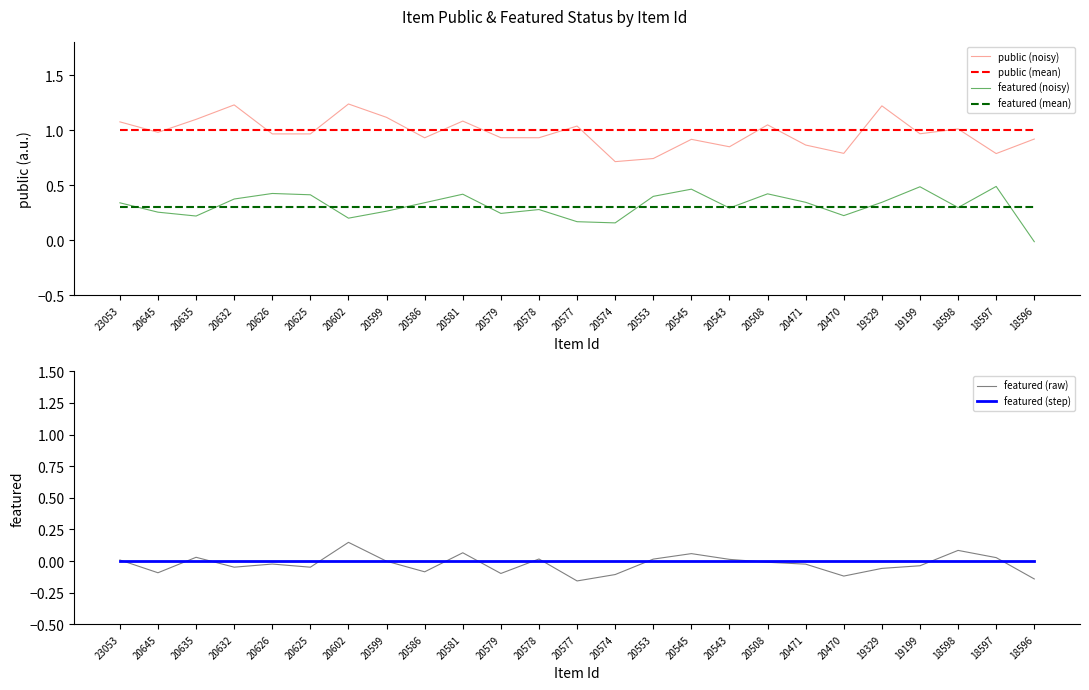

Where is the first local maximum for public (noisy)?

20632